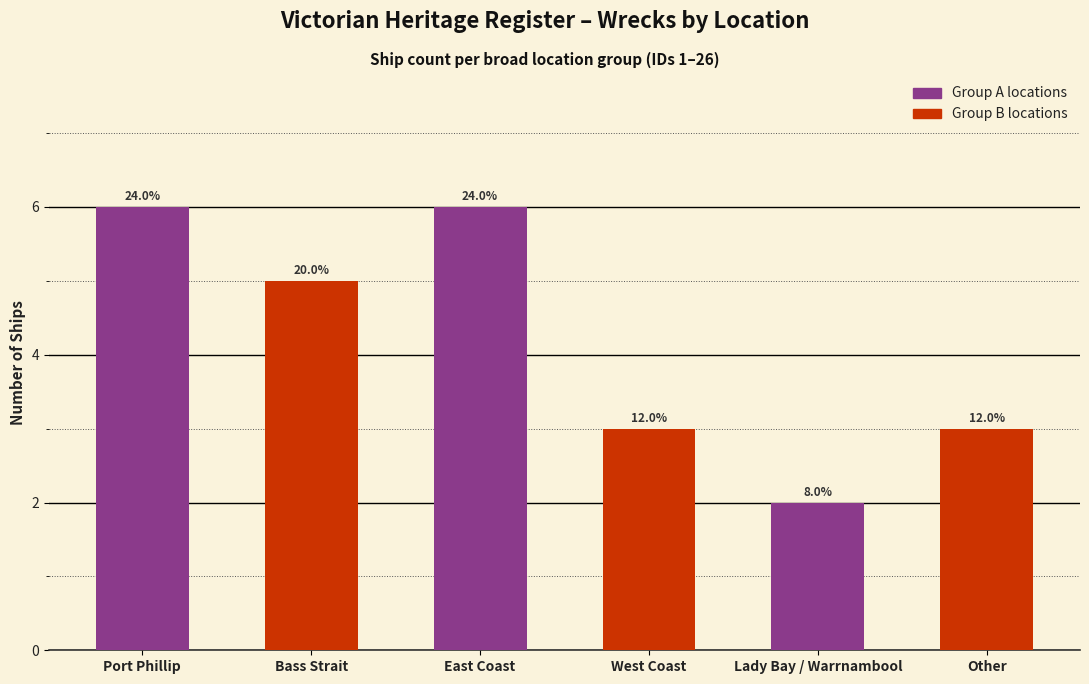

How many bars are there in total?

6